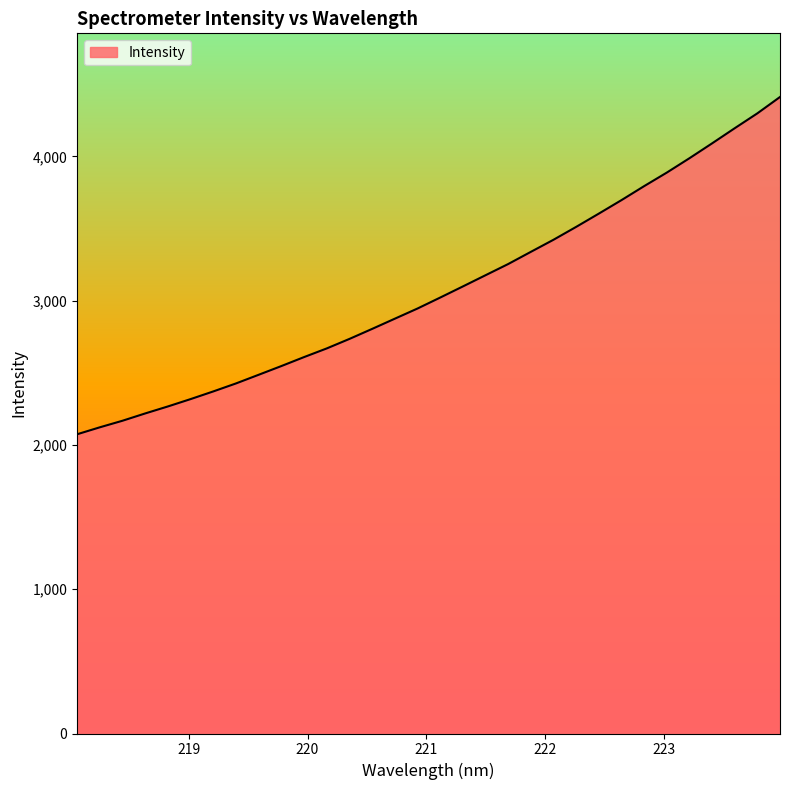

What is the smallest value displayed?

2074.2